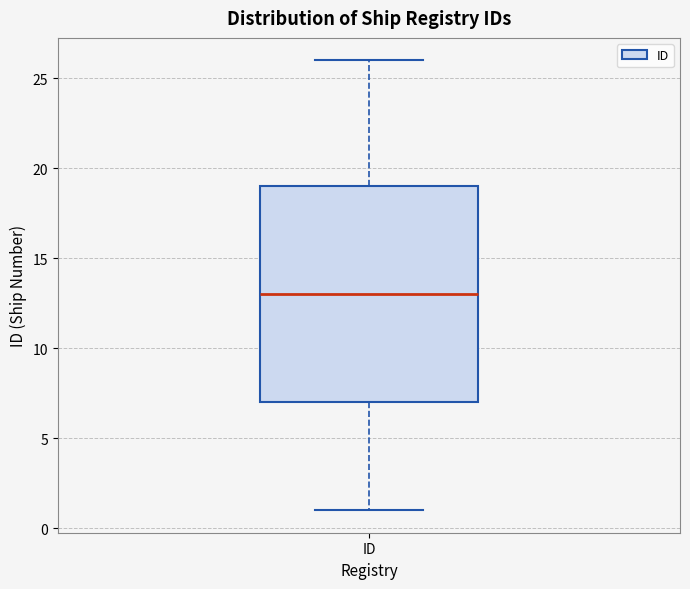

Where does the lower whisker of the box for ID end on the y-axis? The values are not printed on the chart, so give them approximately, as read against the axis.

1